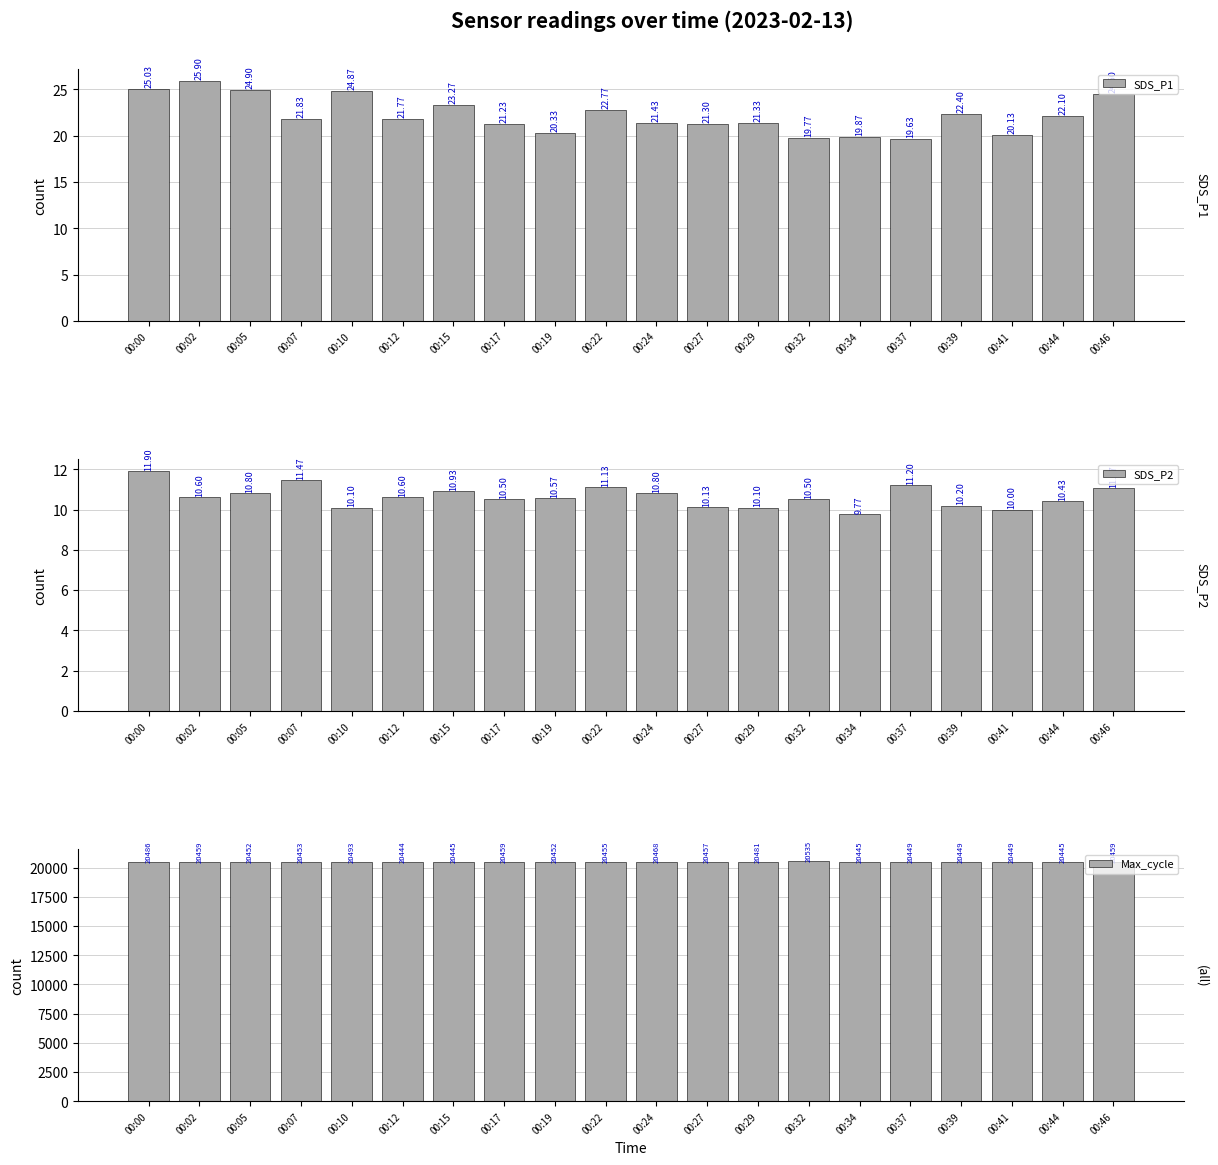

The SDS_P2 series shows 11.2 at 00:37. True or false?

True